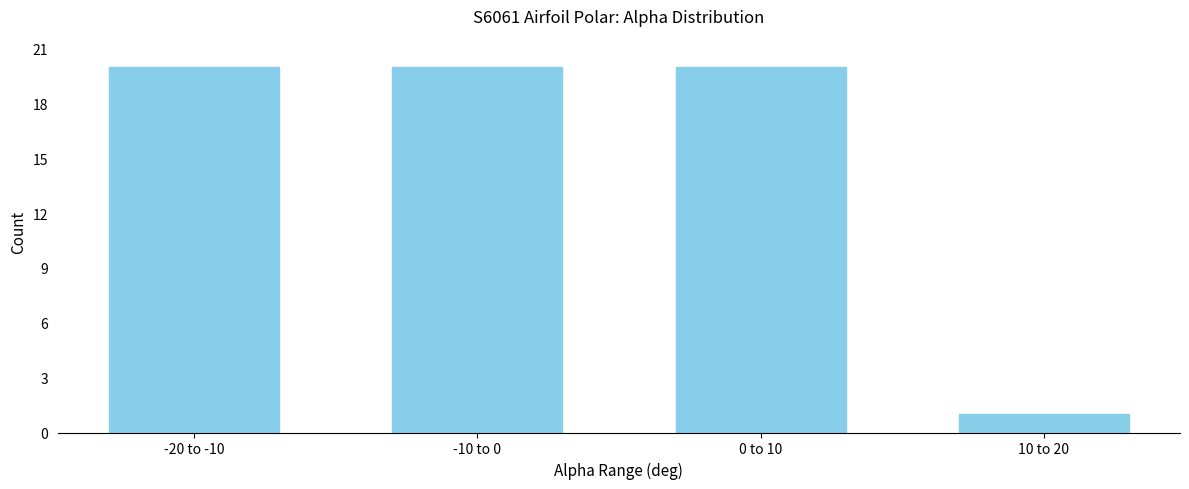

Reading right to left, list all the values displayed in this chart.

10 to 20=1	0 to 10=20	-10 to 0=20	-20 to -10=20